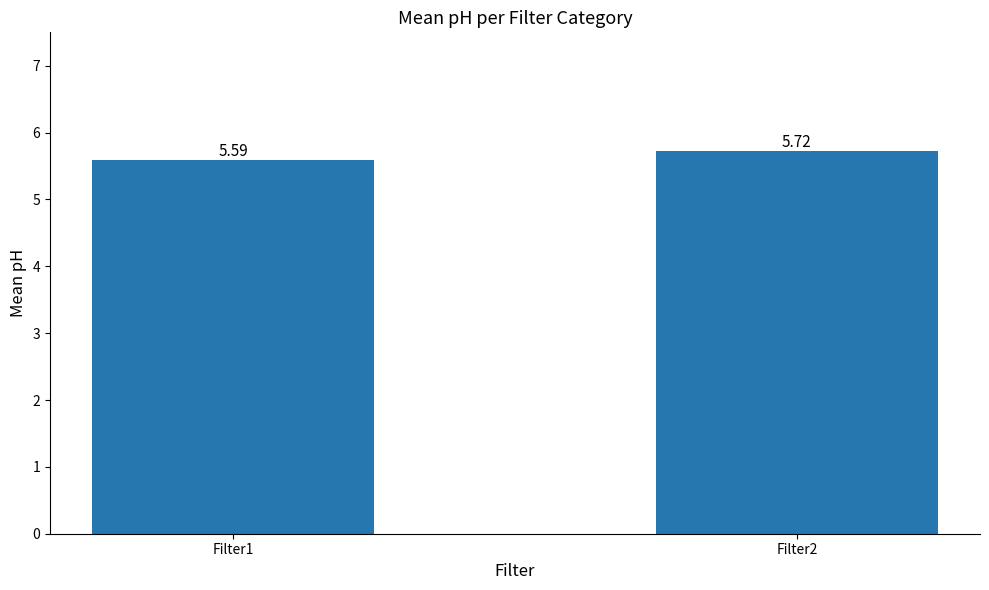

What is the change in value from Filter1 to Filter2?

+0.1